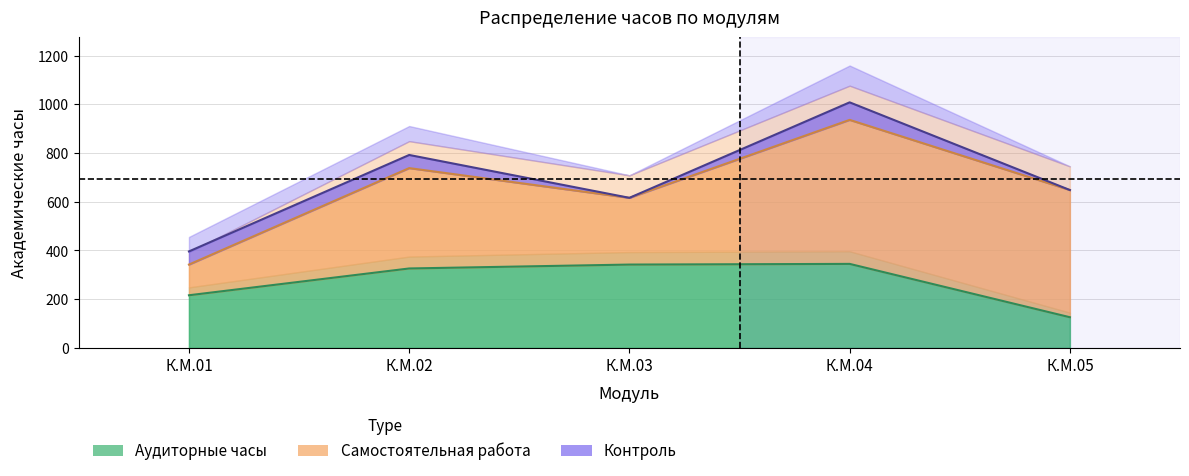

Which category has the lowest value across all series?

К.М.03